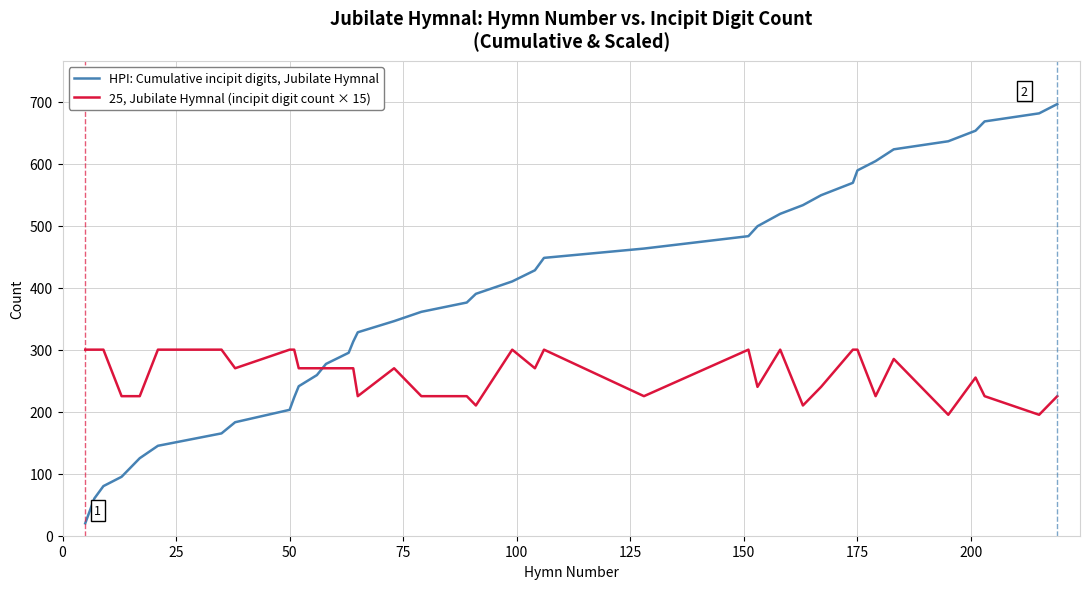

Which series has the largest range (max minus min)?

HPI: Cumulative incipit digits, Jubilate Hymnal